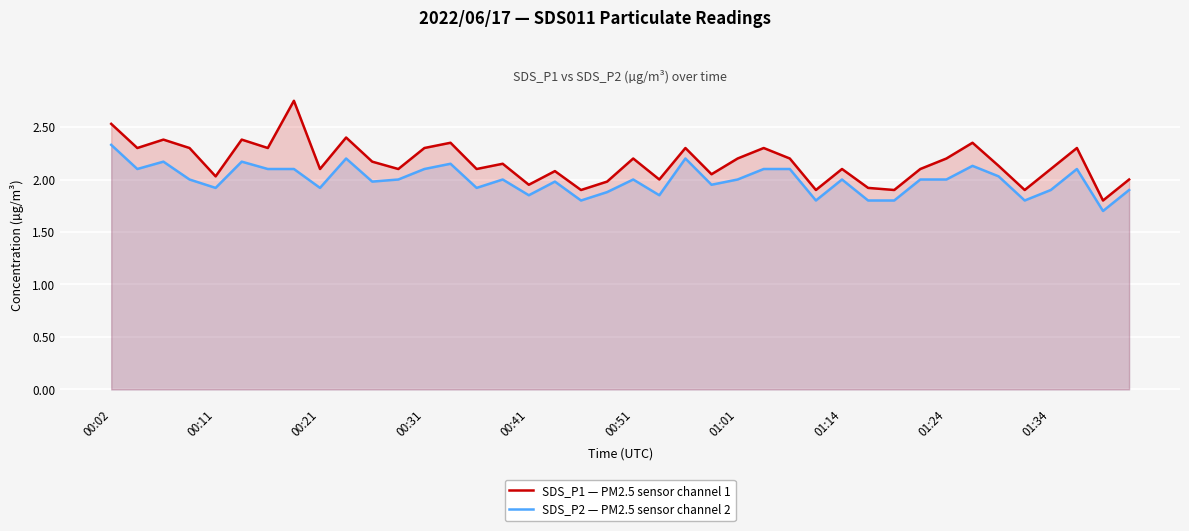

In SDS_P2 — PM2.5 sensor channel 2, how many points are lower than both neighbors (excluding endpoints)?

12